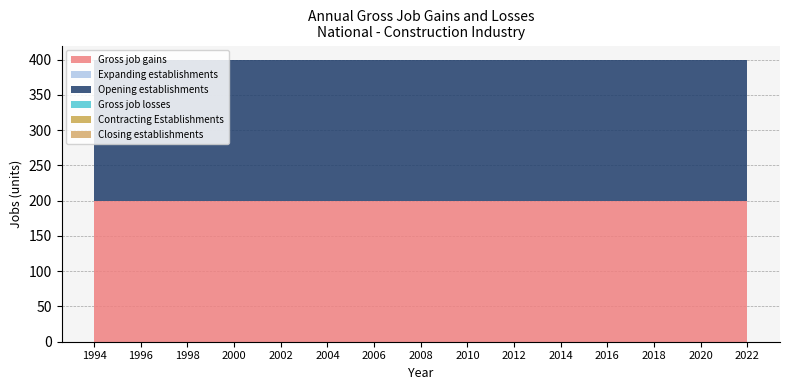

Reading left to right, what are all the values shown in this chart?

Gross job gains: 200	200	200	200	200	200	200	200	200	200	200	200	200	200	200	200	200	200	200	200	200	200	200	200	200	200	200	200	200
Expanding establishments: 0	0	0	0	0	0	0	0	0	0	0	0	0	0	0	0	0	0	0	0	0	0	0	0	0	0	0	0	0
Opening establishments: 200	200	200	200	200	200	200	200	200	200	200	200	200	200	200	200	200	200	200	200	200	200	200	200	200	200	200	200	200
Gross job losses: 0	0	0	0	0	0	0	0	0	0	0	0	0	0	0	0	0	0	0	0	0	0	0	0	0	0	0	0	0
Contracting Establishments: 0	0	0	0	0	0	0	0	0	0	0	0	0	0	0	0	0	0	0	0	0	0	0	0	0	0	0	0	0
Closing establishments: 0	0	0	0	0	0	0	0	0	0	0	0	0	0	0	0	0	0	0	0	0	0	0	0	0	0	0	0	0